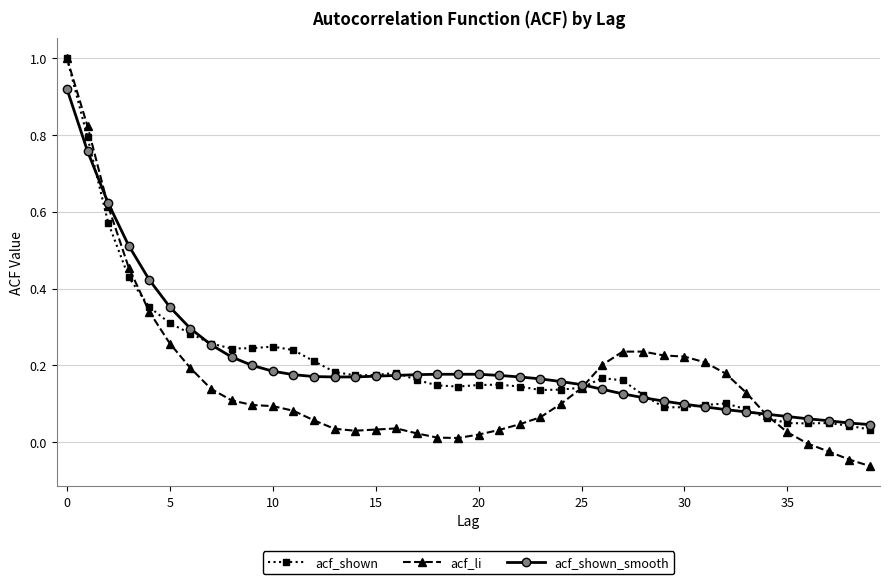

What is the highest value of the acf_li series?

1.0